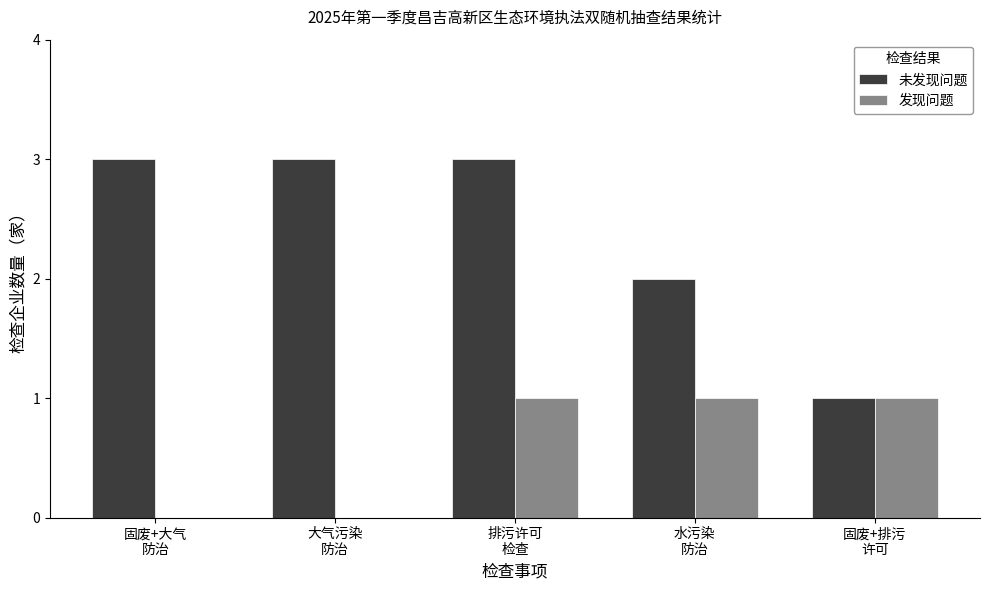

Reading left to right, list all the values displayed in this chart.

未发现问题: 固废+大气
防治=3	大气污染
防治=3	排污许可
检查=3	水污染
防治=2	固废+排污
许可=1
发现问题: 固废+大气
防治=0	大气污染
防治=0	排污许可
检查=1	水污染
防治=1	固废+排污
许可=1